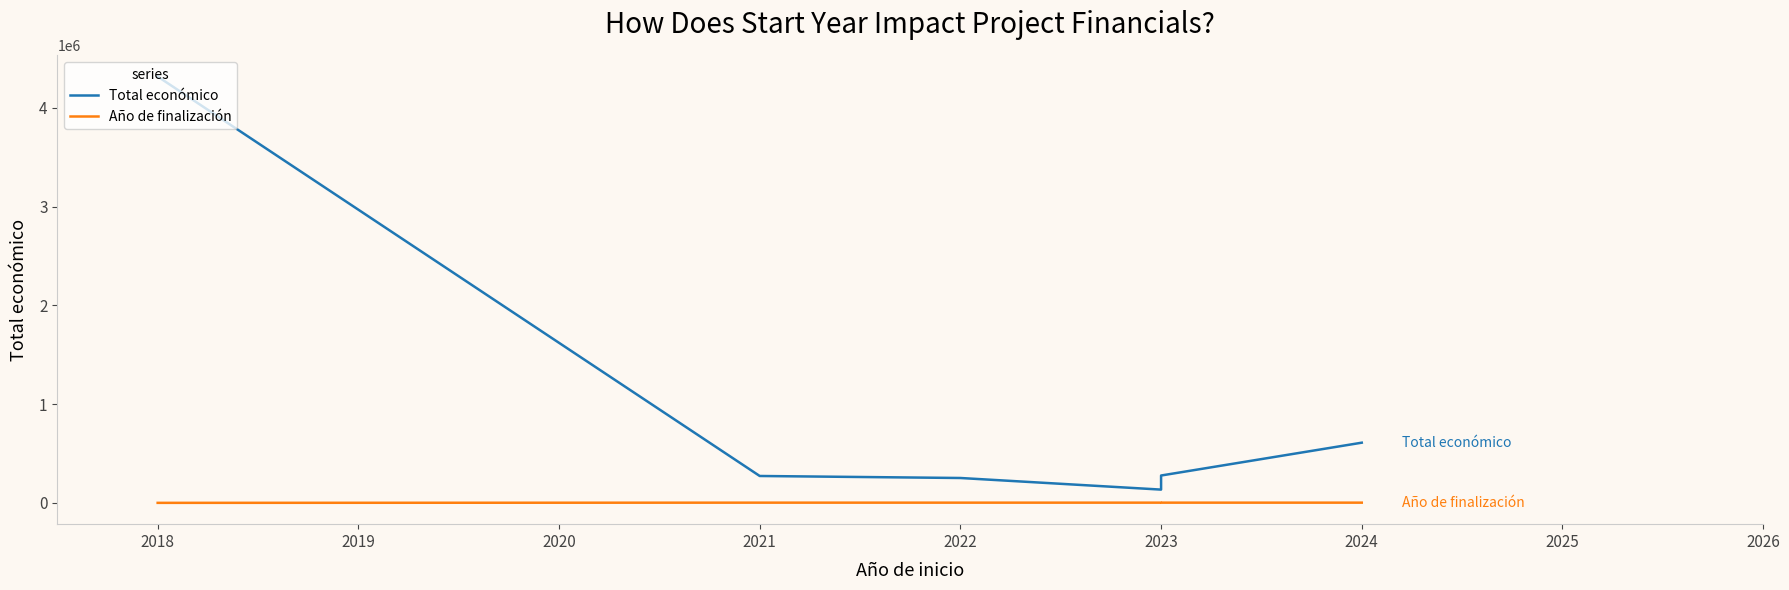

Between 2018 and 2022, which series saw the biggest shift?

Total económico